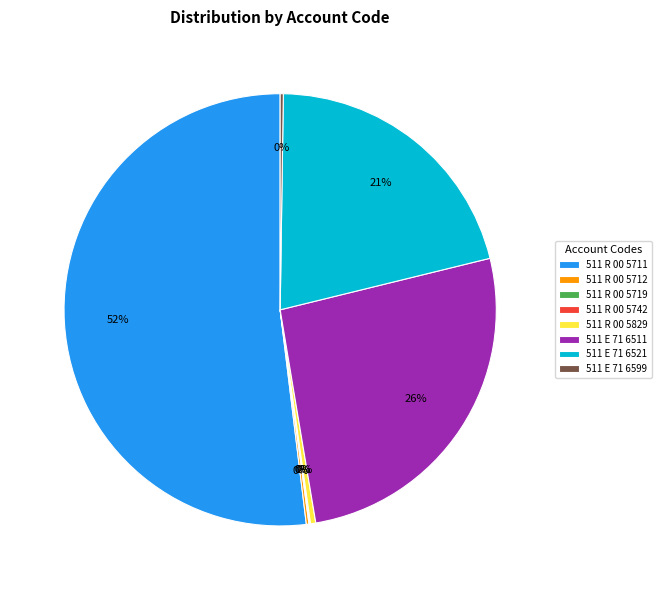

What is the majority slice?

511 R 00 5711